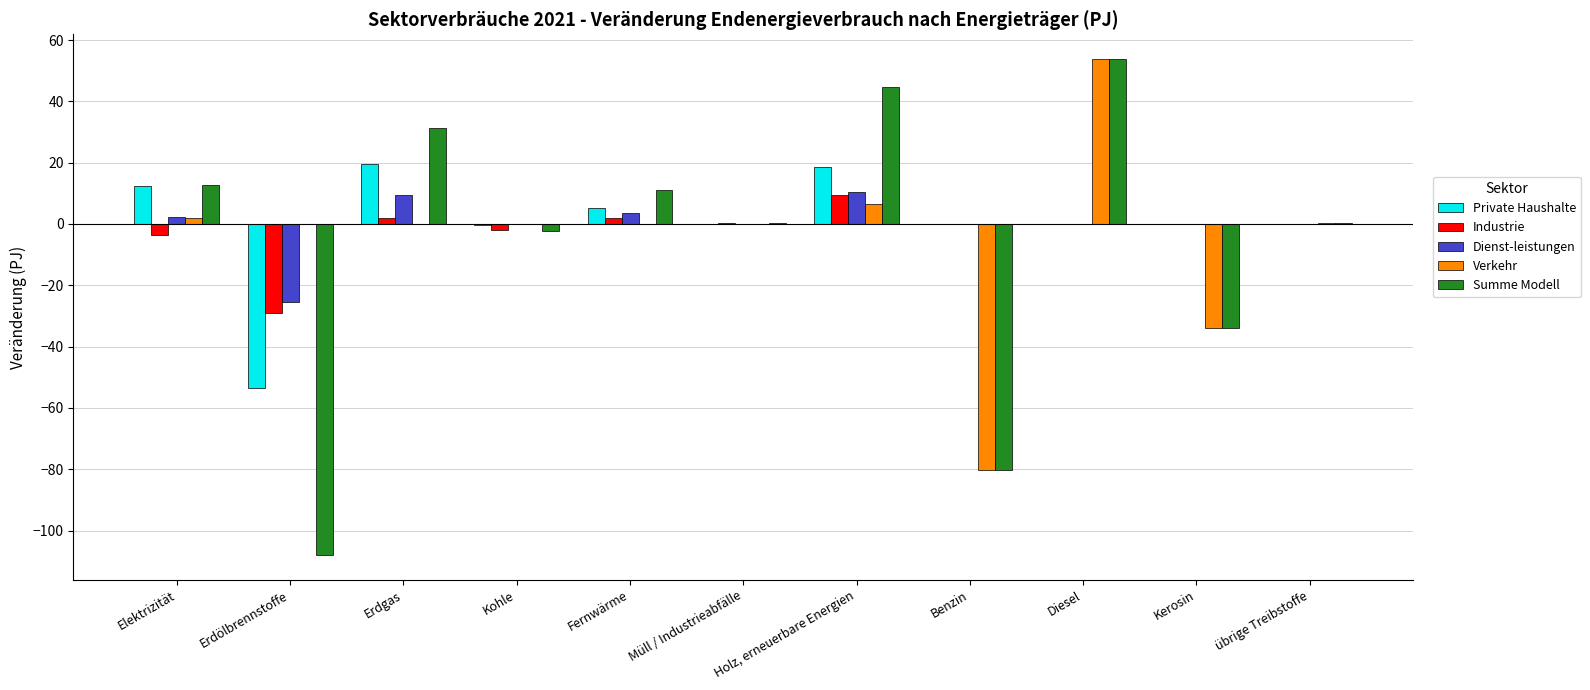

What is the difference between the highest and lowest values at Fernwärme?

11.0